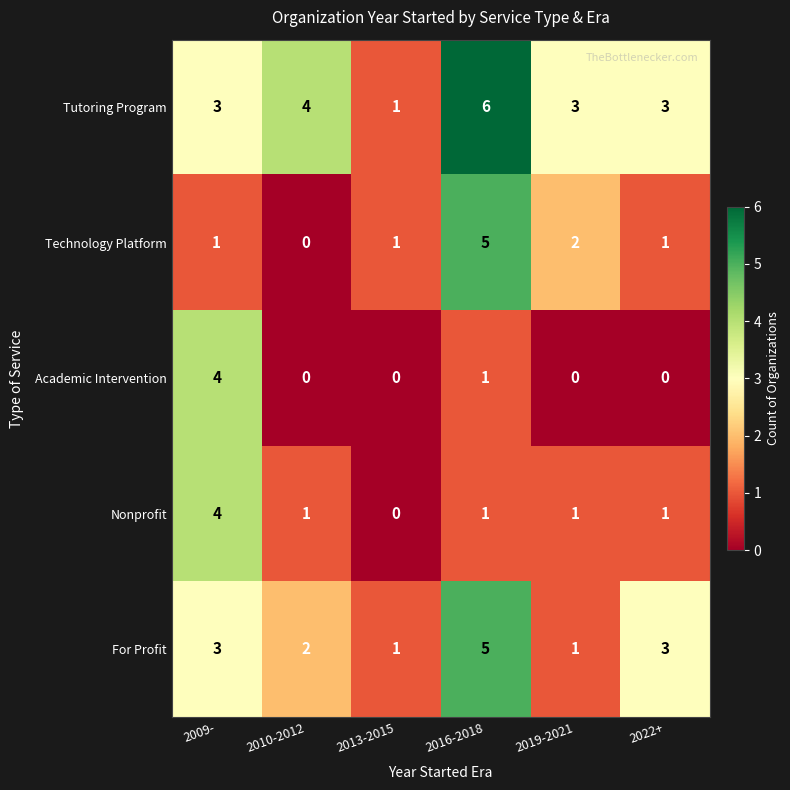

At which category is the sum across all series the highest?

2016-2018